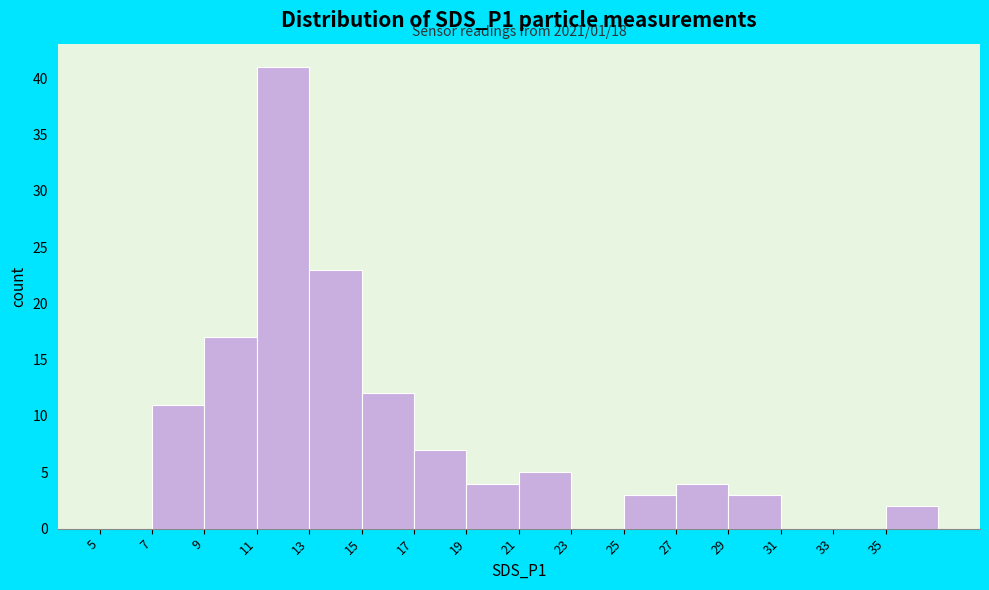

Over which range of the x-axis is the bar tallest?

11 to 13